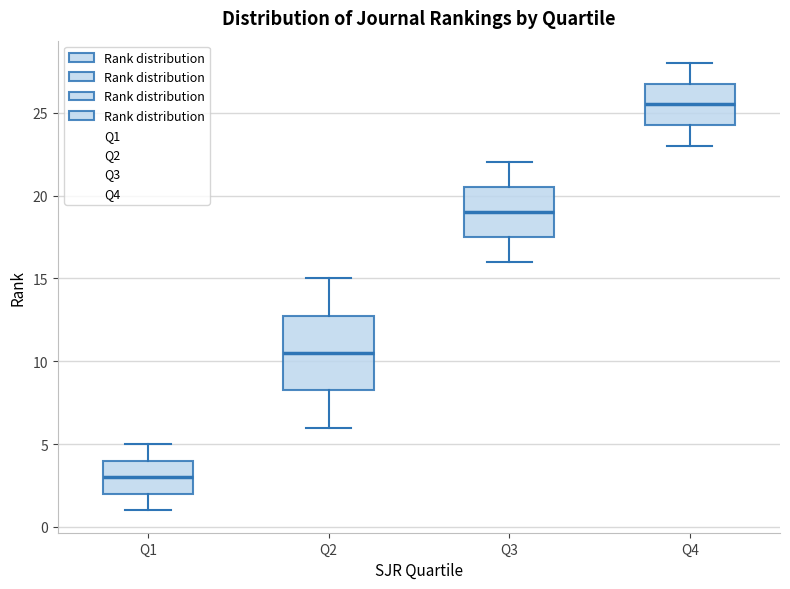

Which box is the tallest, from its lower edge to its upper edge?

Q2